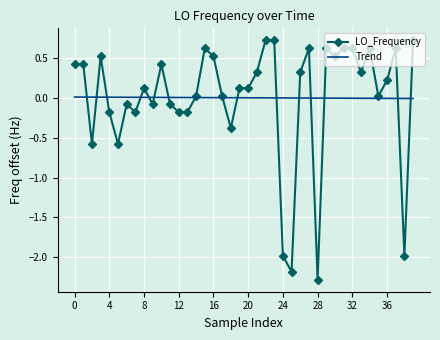

Which series has the largest range (max minus min)?

LO_Frequency